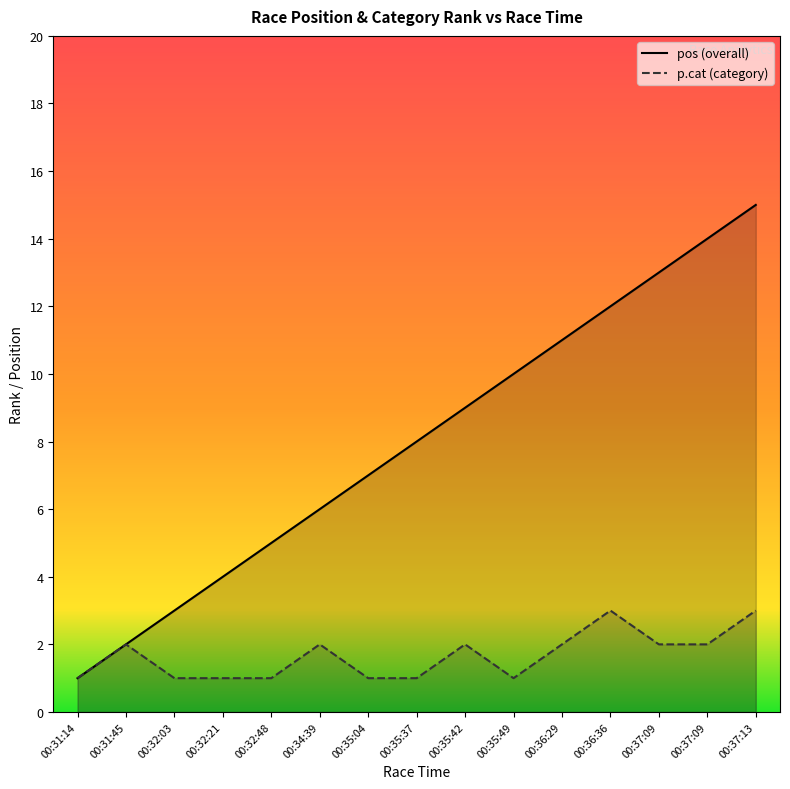

The value of p.cat at 00:37:09 is 4. True or false?

False